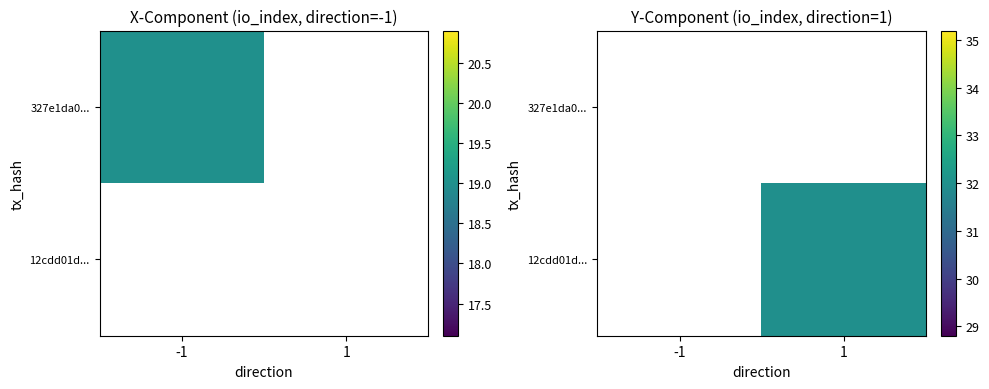

Is the value of 12cdd01d... at 1 greater than the value of 327e1da0... at 1?

No